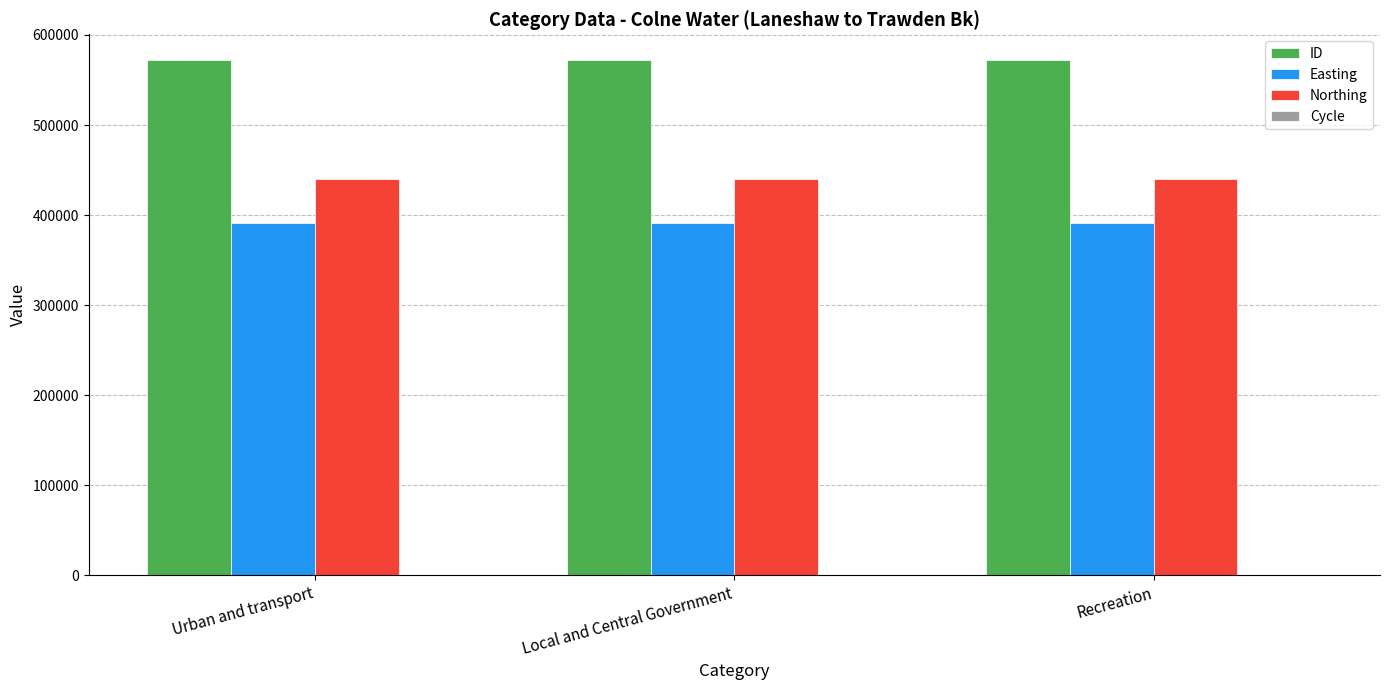

True or false: ID has a value of 303723 at Urban and transport.

False